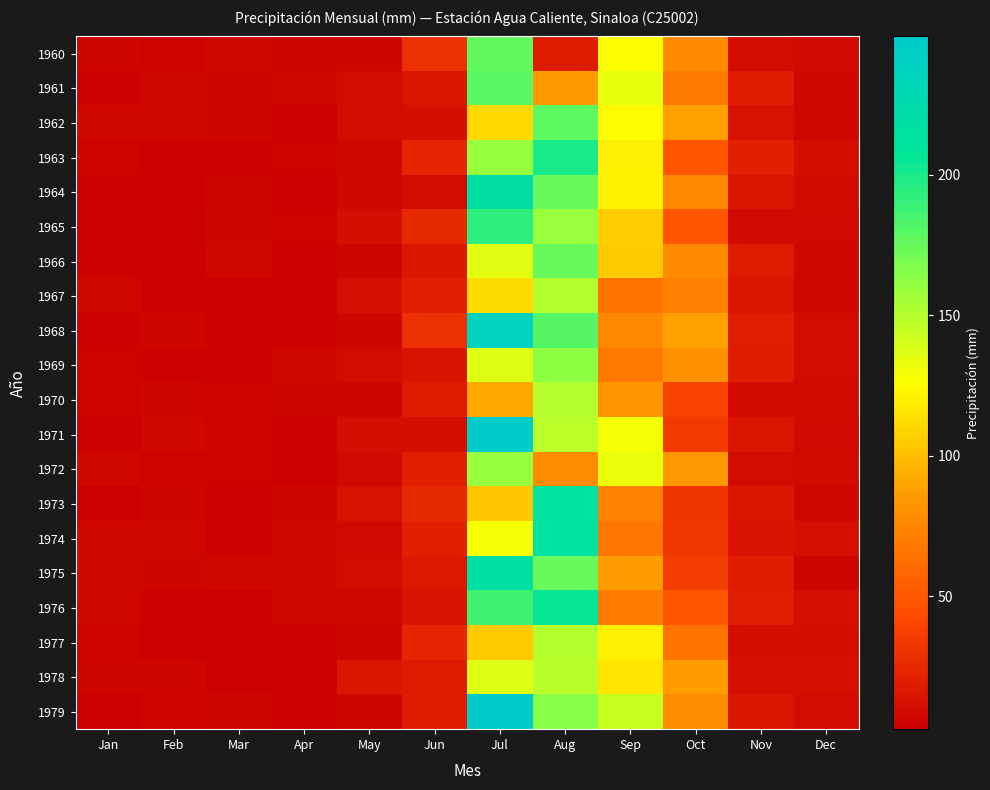

Reading left to right, list all the values displayed in this chart.

1960: Jan=6.4	Feb=4.7	Mar=6.8	Apr=6.0	May=5.9	Jun=29.5	Jul=176.3	Aug=18.0	Sep=126.1	Oct=77.2	Nov=9.4	Dec=7.6
1961: Jan=4.4	Feb=7.1	Mar=5.7	Apr=6.6	May=9.4	Jun=14.5	Jul=179.3	Aug=84.6	Sep=132.8	Oct=67.9	Nov=18.9	Dec=6.8
1962: Jan=7.4	Feb=7.0	Mar=6.4	Apr=3.5	May=9.7	Jun=10.9	Jul=111.2	Aug=177.5	Sep=124.5	Oct=88.1	Nov=12.4	Dec=7.0
1963: Jan=4.8	Feb=3.4	Mar=3.1	Apr=4.9	May=7.3	Jun=23.4	Jul=159.3	Aug=199.9	Sep=120.0	Oct=48.7	Nov=20.0	Dec=10.4
1964: Jan=4.4	Feb=3.9	Mar=5.9	Apr=3.2	May=7.0	Jun=10.1	Jul=218.8	Aug=174.7	Sep=120.5	Oct=76.8	Nov=14.4	Dec=8.5
1965: Jan=3.2	Feb=3.1	Mar=5.8	Apr=4.9	May=10.7	Jun=25.3	Jul=192.9	Aug=158.0	Sep=105.9	Oct=48.2	Nov=8.0	Dec=7.5
1966: Jan=3.6	Feb=4.5	Mar=6.8	Apr=3.7	May=5.6	Jun=15.6	Jul=134.9	Aug=174.3	Sep=105.7	Oct=77.0	Nov=17.5	Dec=7.3
1967: Jan=6.6	Feb=3.3	Mar=2.6	Apr=3.0	May=12.2	Jun=19.2	Jul=112.4	Aug=150.2	Sep=65.2	Oct=71.8	Nov=14.2	Dec=7.0
1968: Jan=4.0	Feb=5.7	Mar=4.3	Apr=2.9	May=6.2	Jun=29.2	Jul=239.5	Aug=180.0	Sep=76.6	Oct=88.2	Nov=19.2	Dec=9.7
1969: Jan=4.7	Feb=3.9	Mar=3.0	Apr=7.0	May=9.6	Jun=14.0	Jul=137.0	Aug=161.9	Sep=67.7	Oct=81.4	Nov=18.9	Dec=9.8
1970: Jan=4.7	Feb=5.6	Mar=5.4	Apr=5.7	May=5.8	Jun=18.3	Jul=92.1	Aug=149.1	Sep=83.0	Oct=38.7	Nov=9.1	Dec=8.7
1971: Jan=3.4	Feb=7.1	Mar=5.4	Apr=4.2	May=10.9	Jun=10.5	Jul=248.0	Aug=147.3	Sep=128.3	Oct=35.0	Nov=14.8	Dec=7.9
1972: Jan=7.2	Feb=5.4	Mar=4.9	Apr=3.8	May=8.3	Jun=20.4	Jul=159.6	Aug=78.2	Sep=132.6	Oct=83.8	Nov=9.6	Dec=8.4
1973: Jan=3.0	Feb=5.9	Mar=3.9	Apr=5.8	May=12.3	Jun=25.4	Jul=103.3	Aug=212.4	Sep=73.0	Oct=32.2	Nov=15.8	Dec=7.0
1974: Jan=6.6	Feb=6.5	Mar=4.1	Apr=7.3	May=7.9	Jun=20.3	Jul=128.5	Aug=215.4	Sep=66.5	Oct=32.7	Nov=14.0	Dec=11.9
1975: Jan=7.0	Feb=6.2	Mar=7.0	Apr=7.0	May=10.2	Jun=16.3	Jul=216.2	Aug=174.2	Sep=87.4	Oct=35.7	Nov=18.7	Dec=6.1
1976: Jan=7.2	Feb=3.7	Mar=3.1	Apr=6.7	May=6.5	Jun=13.6	Jul=186.9	Aug=206.2	Sep=69.6	Oct=48.6	Nov=19.2	Dec=11.8
1977: Jan=5.0	Feb=3.2	Mar=2.6	Apr=3.6	May=6.3	Jun=23.6	Jul=105.7	Aug=150.9	Sep=119.4	Oct=64.9	Nov=10.5	Dec=10.4
1978: Jan=6.1	Feb=6.2	Mar=3.2	Apr=3.1	May=14.3	Jun=18.0	Jul=136.2	Aug=148.3	Sep=116.3	Oct=87.3	Nov=11.8	Dec=11.4
1979: Jan=2.6	Feb=5.3	Mar=5.7	Apr=3.0	May=6.4	Jun=18.4	Jul=249.3	Aug=164.4	Sep=143.3	Oct=78.3	Nov=14.5	Dec=10.3